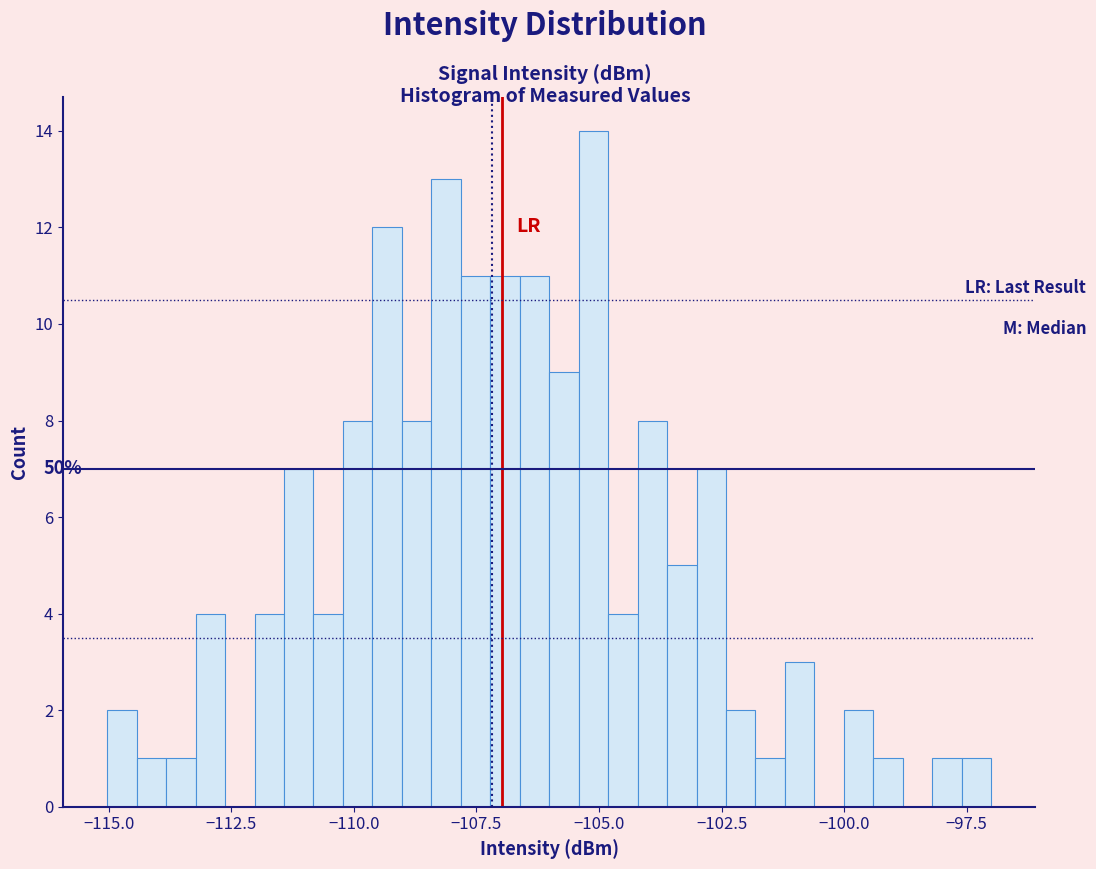

Around what value on the x-axis is the tallest bar? Give the approximate position of its centre, as read against the axis.

-105.0